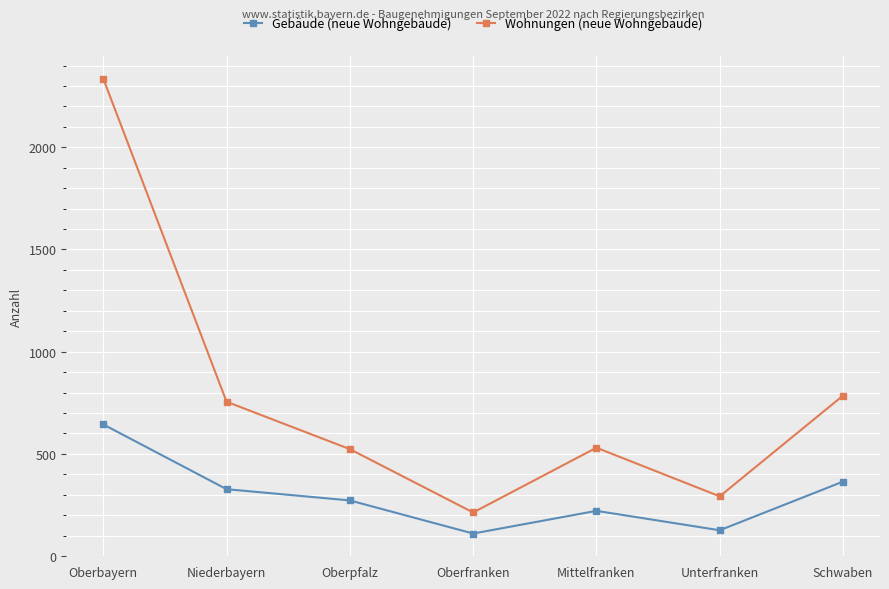

What is the minimum value for Gebäude (neue Wohngebäude)?

110